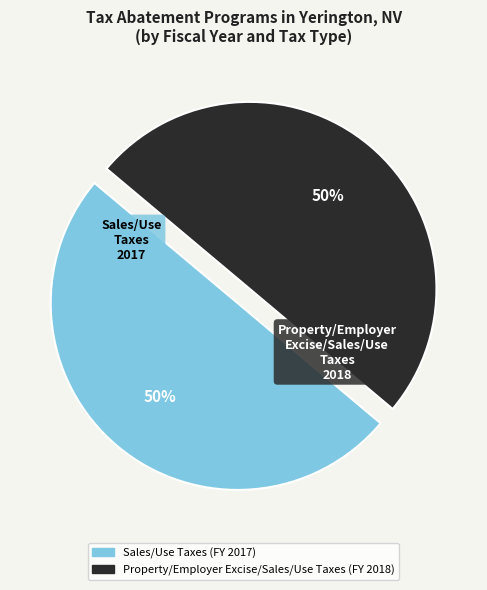

Count the number of slices in the pie.

2